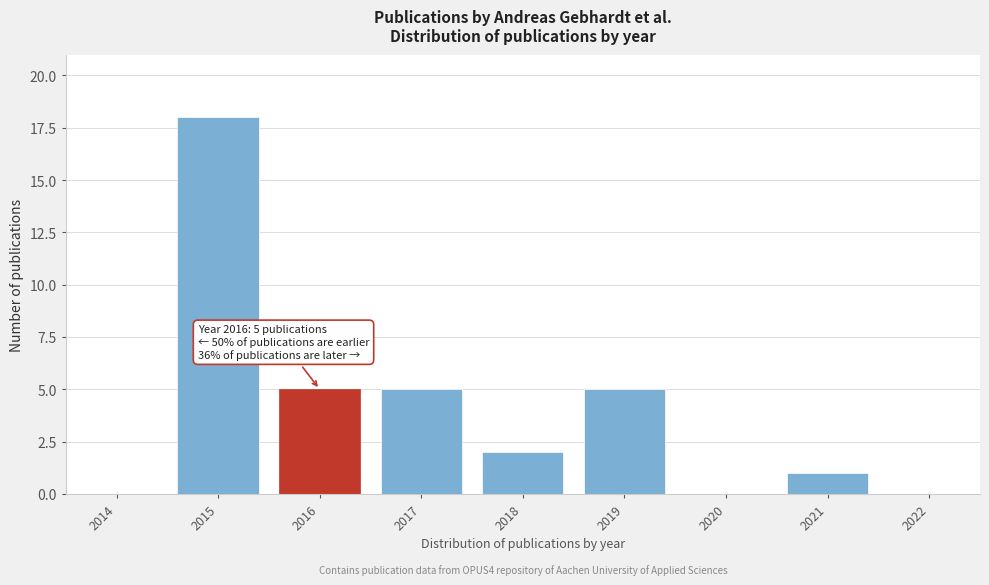

Reading left to right, extract all data points from this chart.

2014=0	2015=18	2016=5	2017=5	2018=2	2019=5	2020=0	2021=1	2022=0